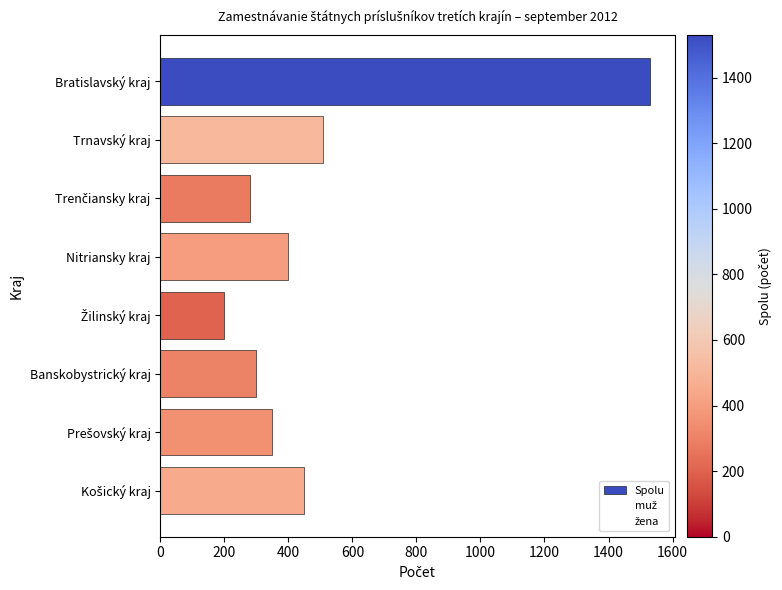

At which label is the value closest to 865?

Trnavský kraj